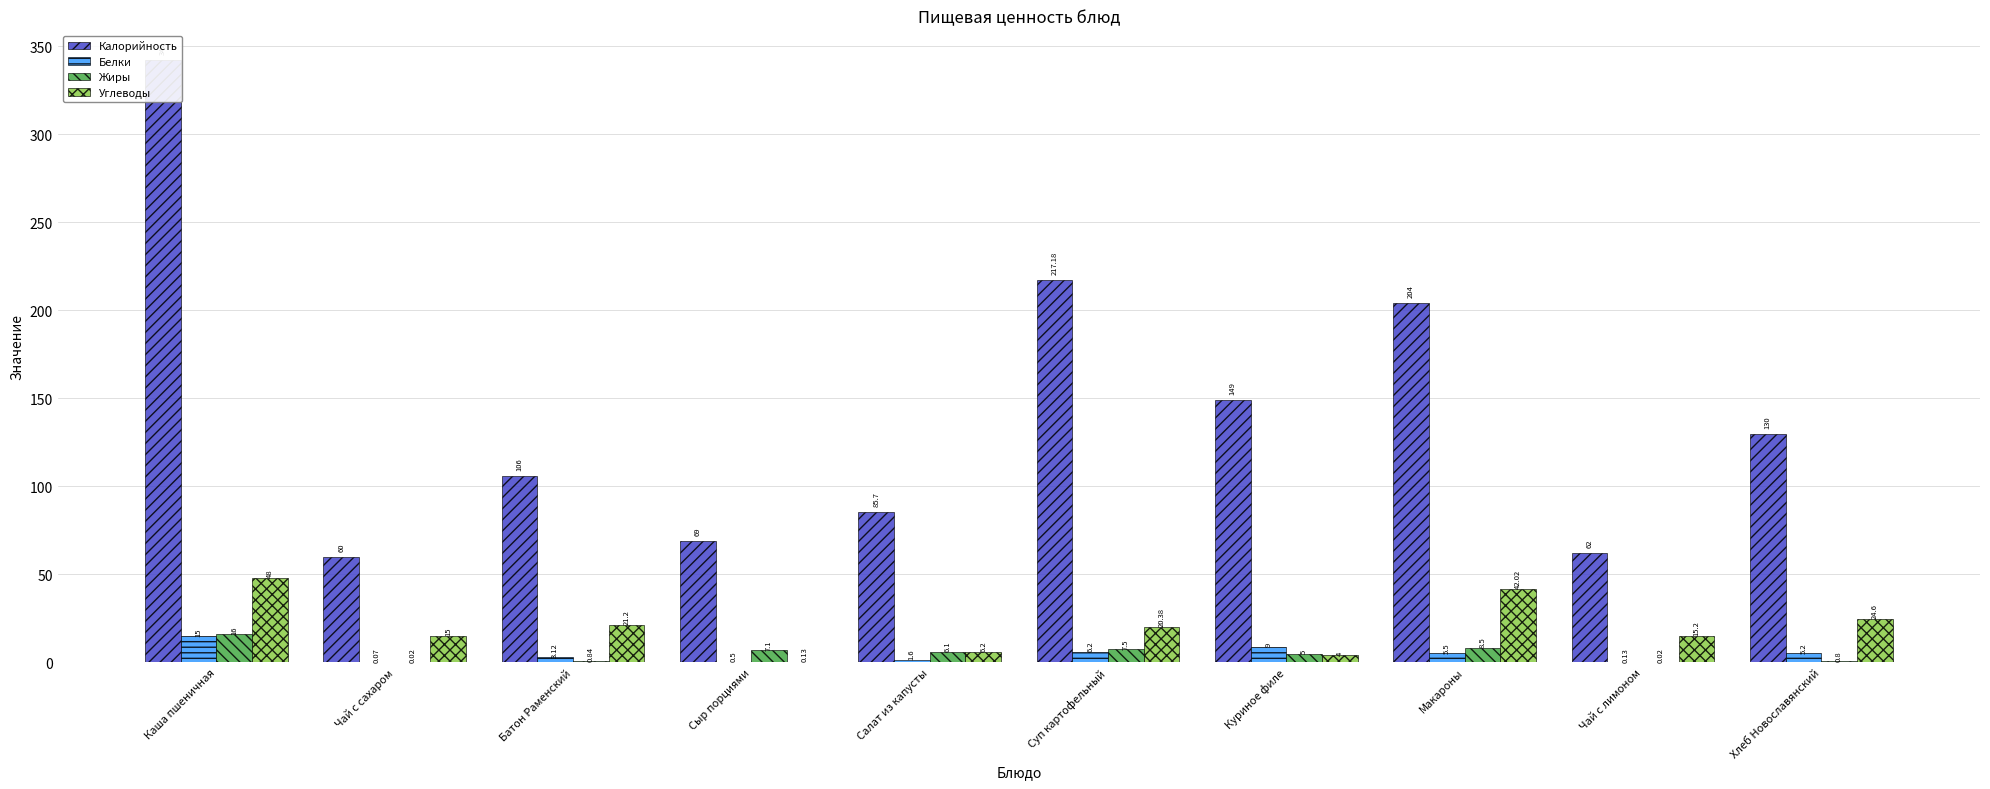

Is it true that Белки equals 0.1 at Чай с сахаром?

True